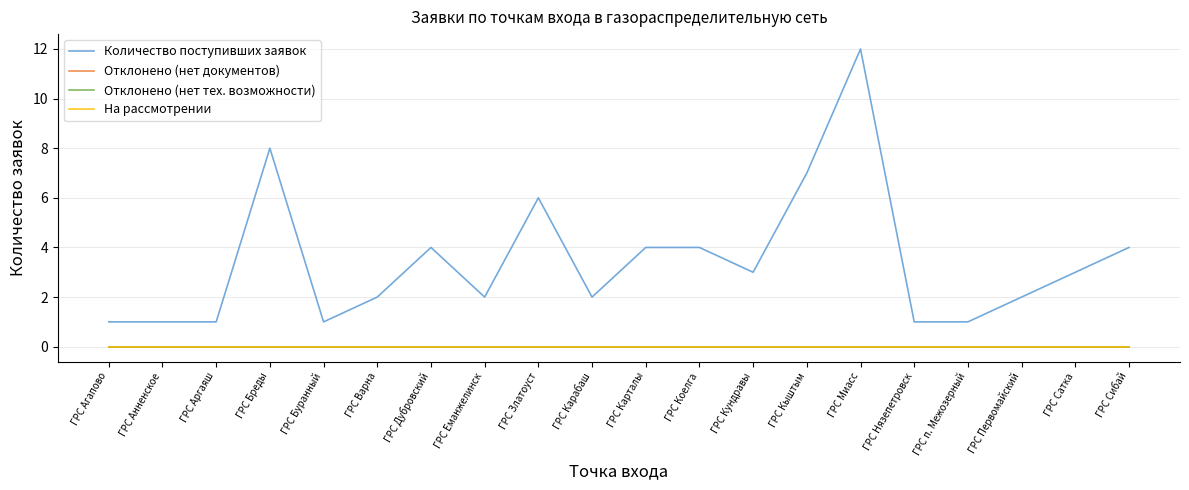

At ГРС Кундравы, list the series in order from smallest to largest.

Отклонено (нет документов), Отклонено (нет тех. возможности), На рассмотрении, Количество поступивших заявок